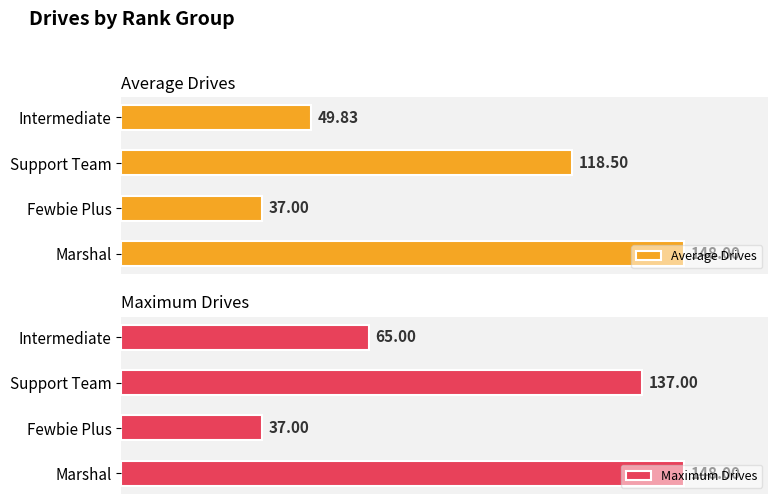

Reading left to right, what are all the values shown in this chart?

Average Drives: 49.8	118.5	37.0	148.0
Maximum Drives: 65.0	137.0	37.0	148.0